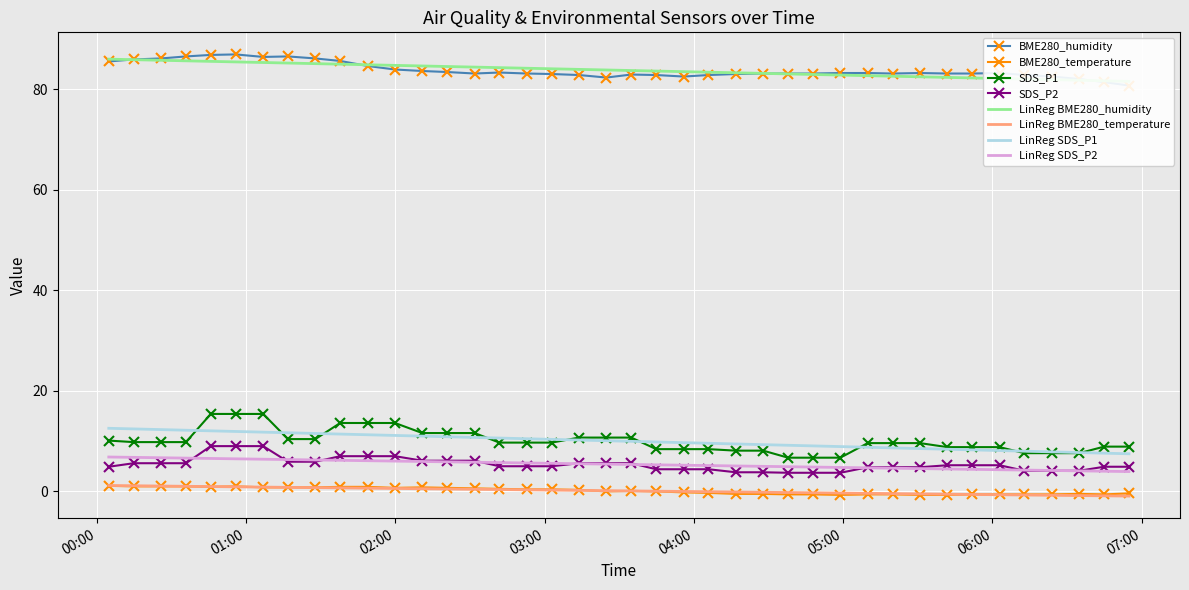

Which category has the lowest value across all series?

2023/02/03 04:58:53